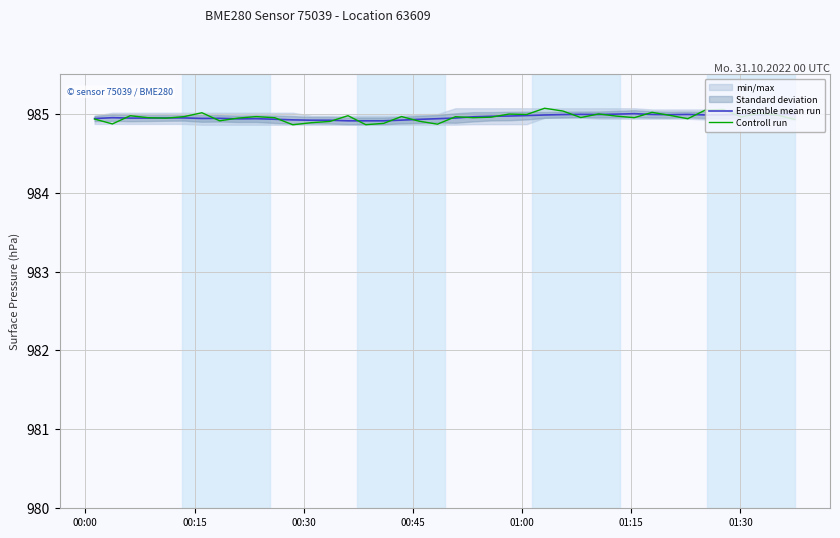

Reading left to right, what are all the values shown in this chart?

Ensemble mean run: 984.9	984.9	984.9	984.9	984.9	984.9	984.9	984.9	984.9	984.9	984.9	984.9	984.9	984.9	984.9	984.9	984.9	984.9	984.9	984.9	984.9	985.0	985.0	985.0	985.0	985.0	985.0	985.0	985.0	985.0	985.0	985.0	985.0	985.0	985.0	985.0	985.0	985.0	985.0	985.0
Controll run: 984.9	984.9	985.0	984.9	984.9	985.0	985.0	984.9	984.9	985.0	984.9	984.9	984.9	984.9	985.0	984.9	984.9	985.0	984.9	984.9	985.0	984.9	985.0	985.0	985.0	985.1	985.0	985.0	985.0	985.0	985.0	985.0	985.0	984.9	985.0	985.1	985.0	985.0	985.0	984.9